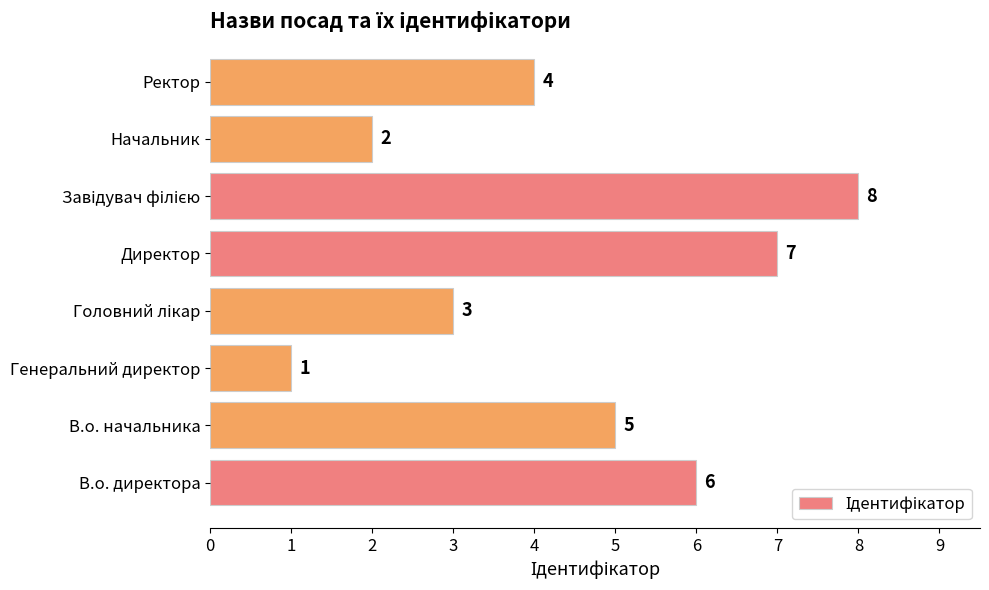

What is the difference between the maximum and minimum values?

7